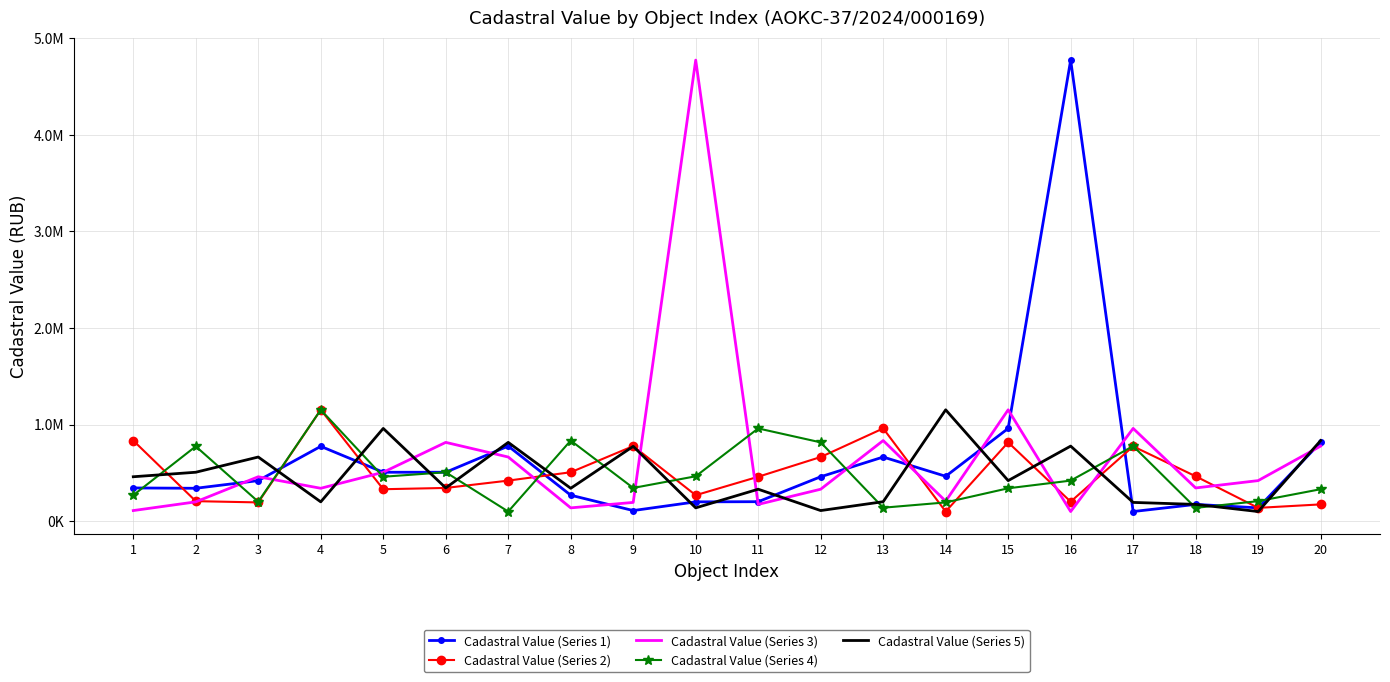

What are all the series names shown in the legend?

Cadastral Value (Series 1), Cadastral Value (Series 2), Cadastral Value (Series 3), Cadastral Value (Series 4), Cadastral Value (Series 5)